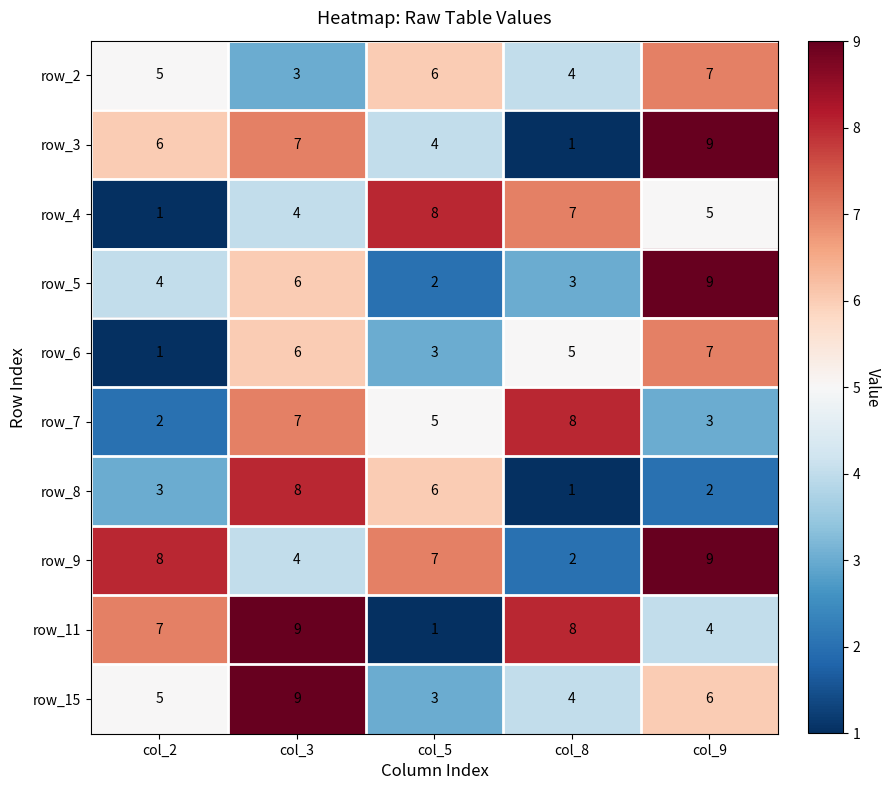

At which category is the sum across all series the highest?

col_3